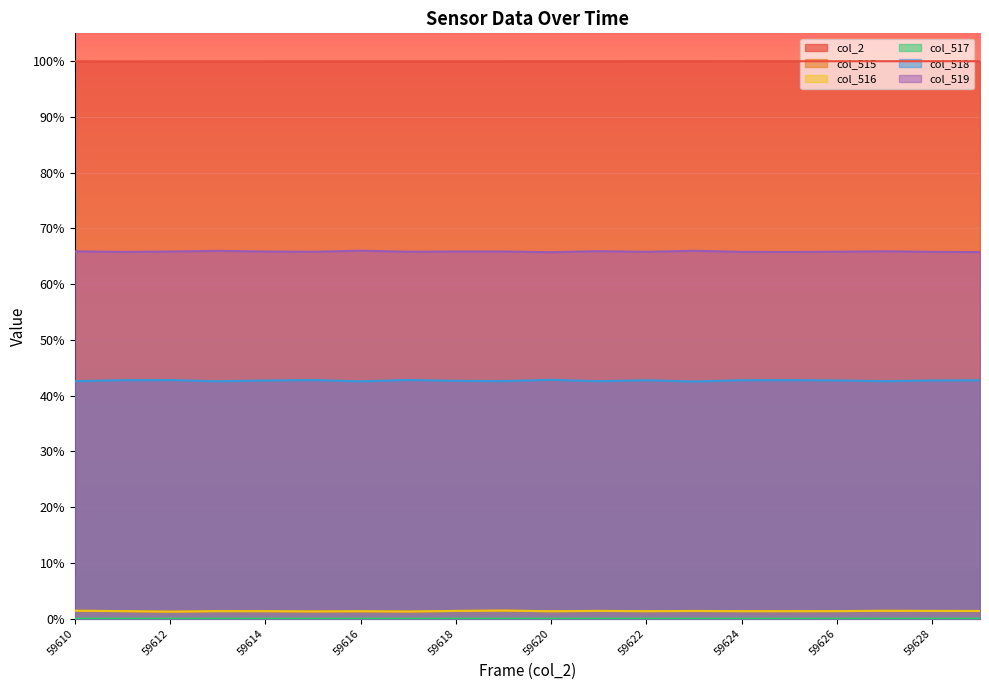

Which series has the largest range (max minus min)?

col_518